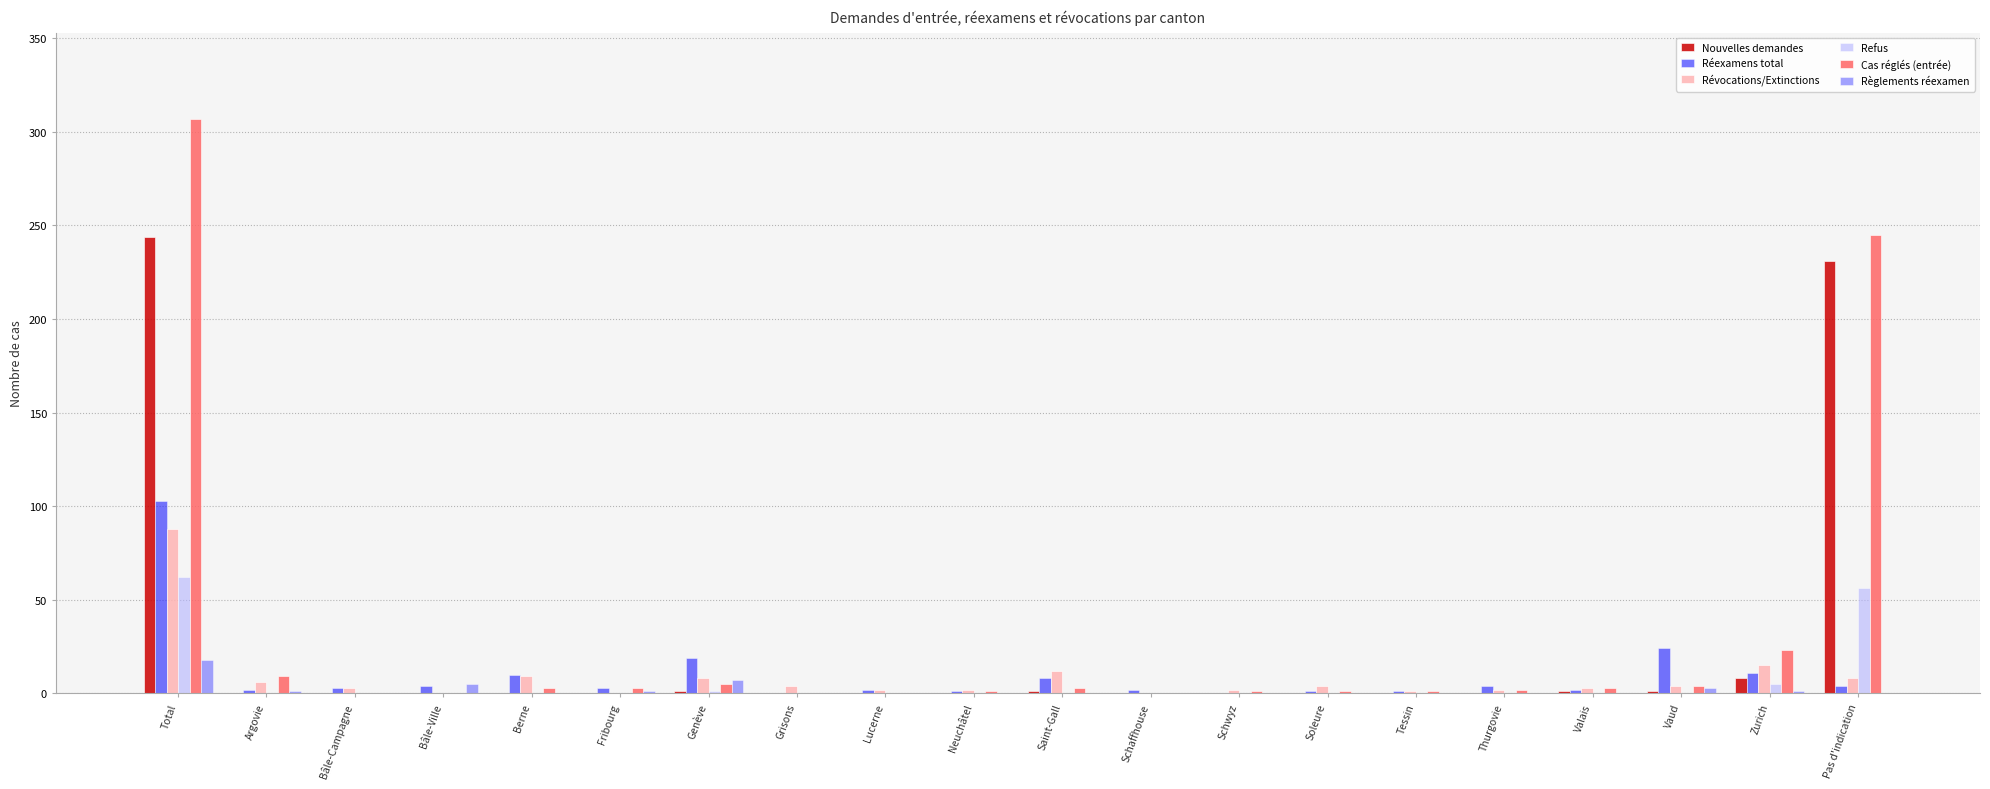

Between Total and Saint-Gall, which series saw the biggest shift?

Cas réglés (entrée)